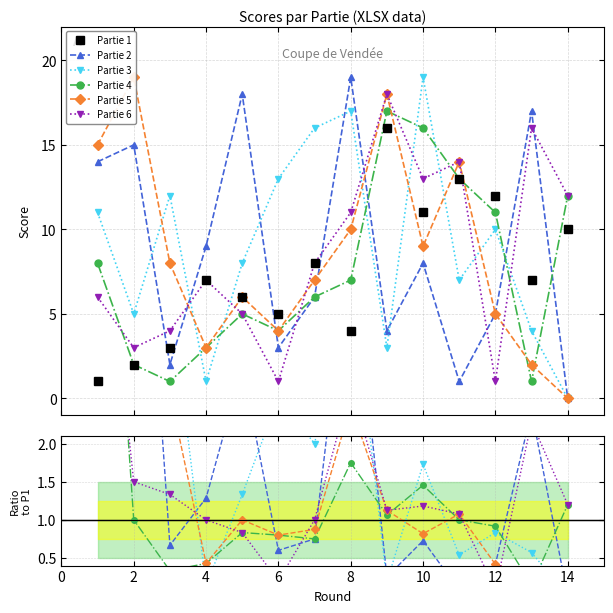

True or false: Partie 1 has more than 0 interior local peaks.

True